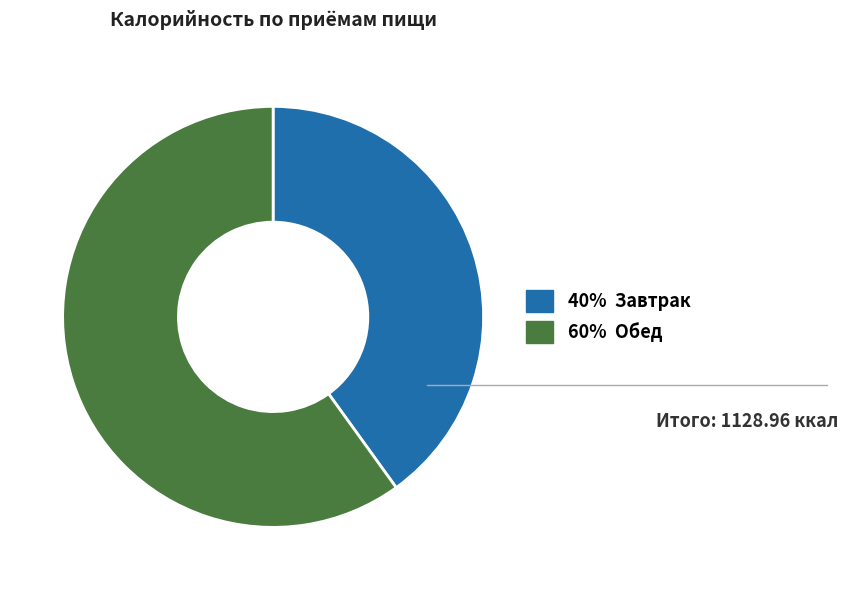

Rank the categories by value from highest to lowest.

60% Обед, 40% Завтрак